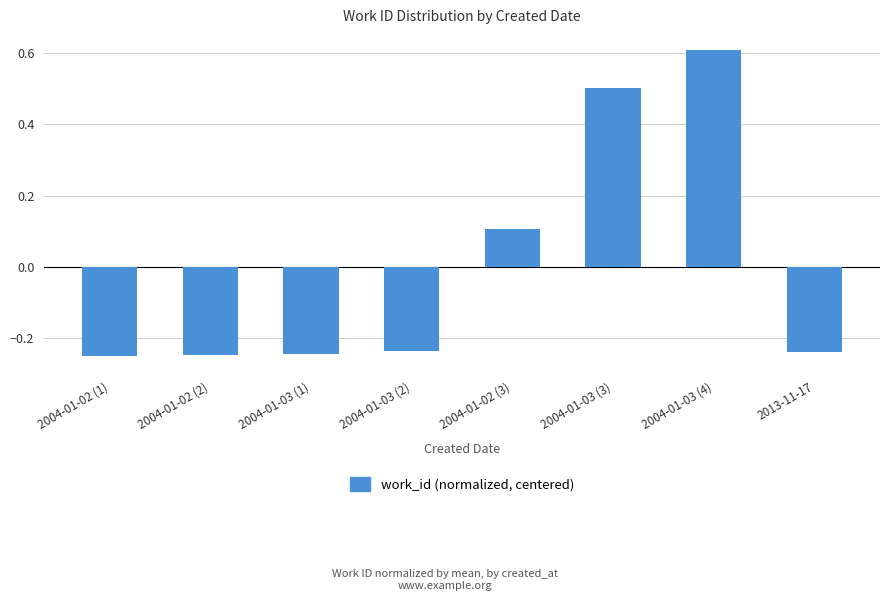

What is the greatest value displayed?

0.6